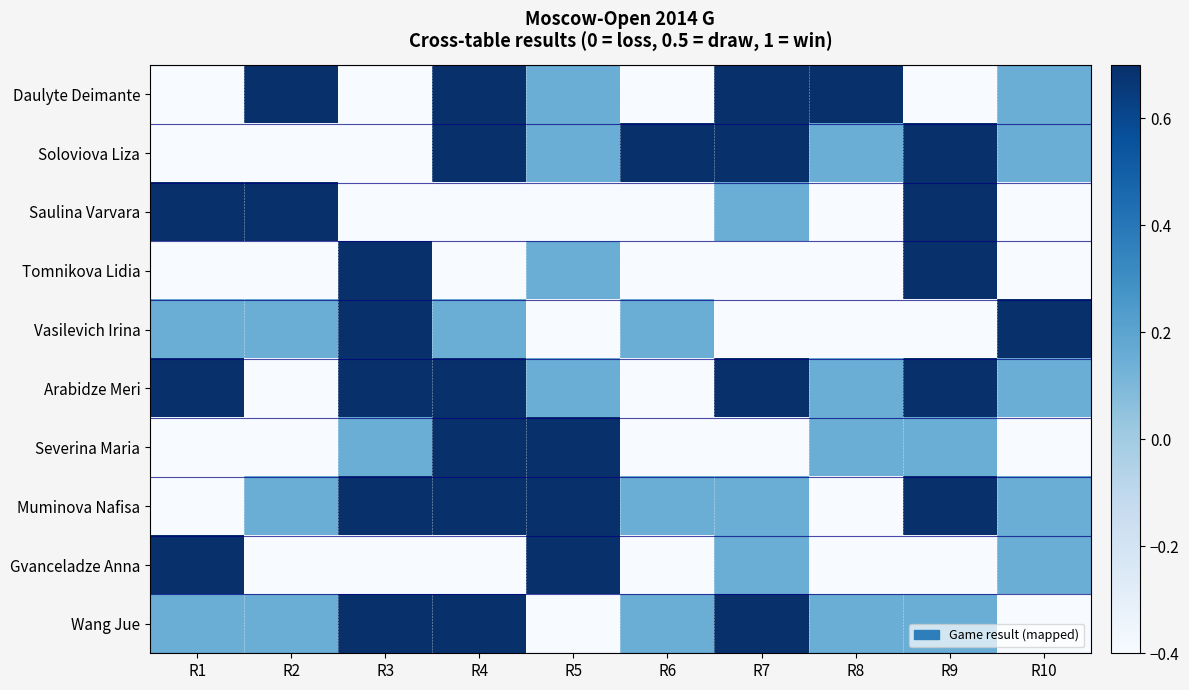

Reading right to left, transcribe all the data shown in this chart.

Daulyte Deimante: R10=0.2	R9=-0.4	R8=0.7	R7=0.7	R6=-0.4	R5=0.2	R4=0.7	R3=-0.4	R2=0.7	R1=-0.4
Soloviova Liza: R10=0.2	R9=0.7	R8=0.2	R7=0.7	R6=0.7	R5=0.2	R4=0.7	R3=-0.4	R2=-0.4	R1=-0.4
Saulina Varvara: R10=-0.4	R9=0.7	R8=-0.4	R7=0.2	R6=-0.4	R5=-0.4	R4=-0.4	R3=-0.4	R2=0.7	R1=0.7
Tomnikova Lidia: R10=-0.4	R9=0.7	R8=-0.4	R7=-0.4	R6=-0.4	R5=0.2	R4=-0.4	R3=0.7	R2=-0.4	R1=-0.4
Vasilevich Irina: R10=0.7	R9=-0.4	R8=-0.4	R7=-0.4	R6=0.2	R5=-0.4	R4=0.2	R3=0.7	R2=0.2	R1=0.2
Arabidze Meri: R10=0.2	R9=0.7	R8=0.2	R7=0.7	R6=-0.4	R5=0.2	R4=0.7	R3=0.7	R2=-0.4	R1=0.7
Severina Maria: R10=-0.4	R9=0.2	R8=0.2	R7=-0.4	R6=-0.4	R5=0.7	R4=0.7	R3=0.2	R2=-0.4	R1=-0.4
Muminova Nafisa: R10=0.2	R9=0.7	R8=-0.4	R7=0.2	R6=0.2	R5=0.7	R4=0.7	R3=0.7	R2=0.2	R1=-0.4
Gvanceladze Anna: R10=0.2	R9=-0.4	R8=-0.4	R7=0.2	R6=-0.4	R5=0.7	R4=-0.4	R3=-0.4	R2=-0.4	R1=0.7
Wang Jue: R10=-0.4	R9=0.2	R8=0.2	R7=0.7	R6=0.2	R5=-0.4	R4=0.7	R3=0.7	R2=0.2	R1=0.2